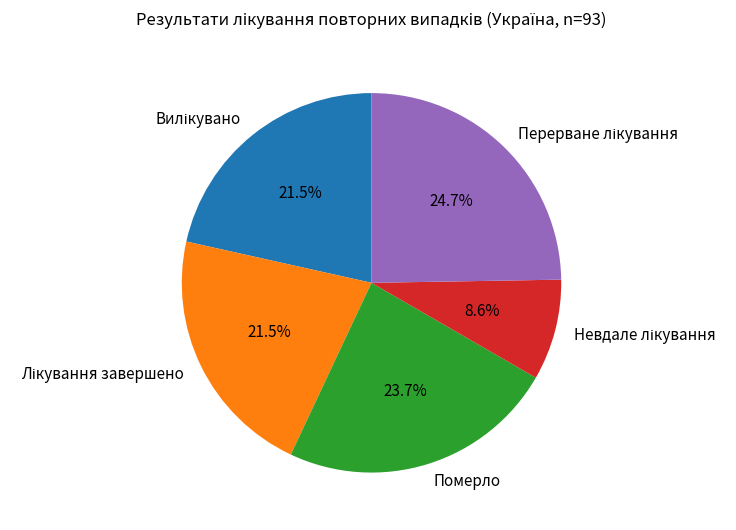

Does any single category account for the majority?

No